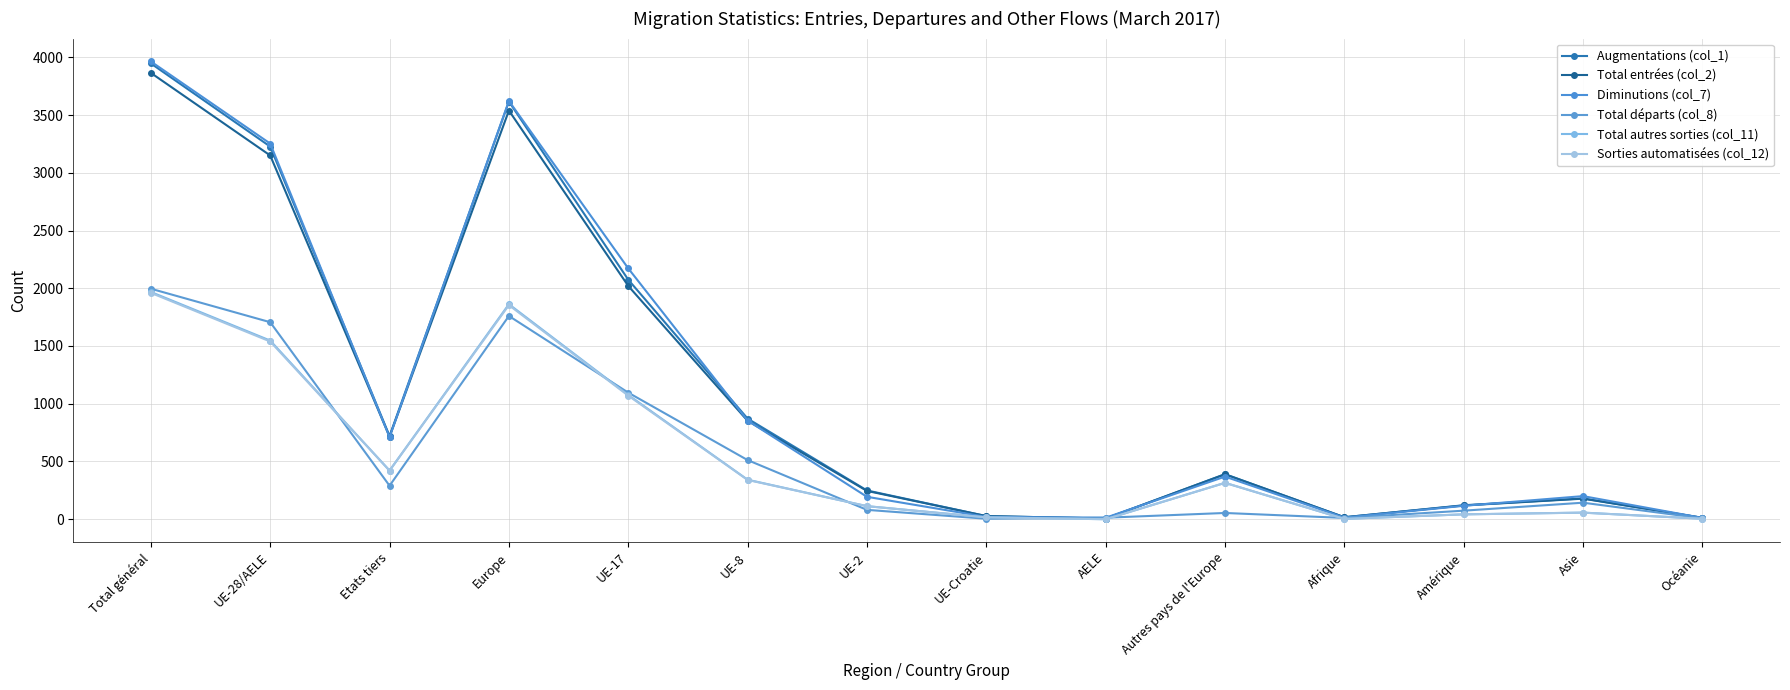

Rank the categories by Total départs (col_8) value from highest to lowest.

Total général, Europe, UE-28/AELE, UE-17, UE-8, Etats tiers, Asie, UE-2, Amérique, Autres pays de l'Europe, AELE, Afrique, Océanie, UE-Croatie